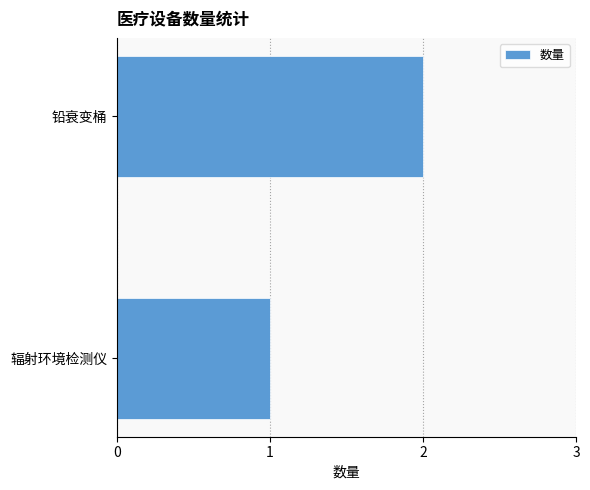

Is it true that the value at 铅衰变桶 is 2?

True